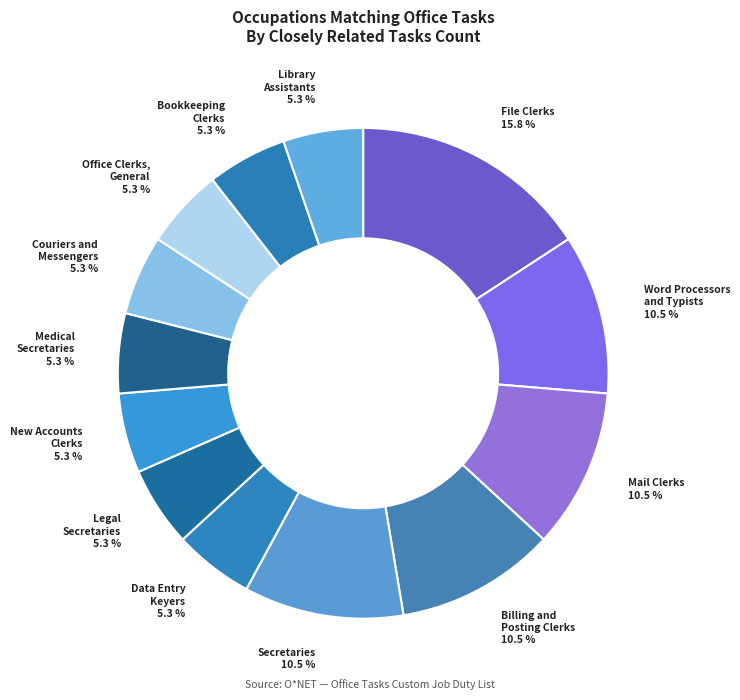

Does Office Clerks, General represent more than half of the total?

No